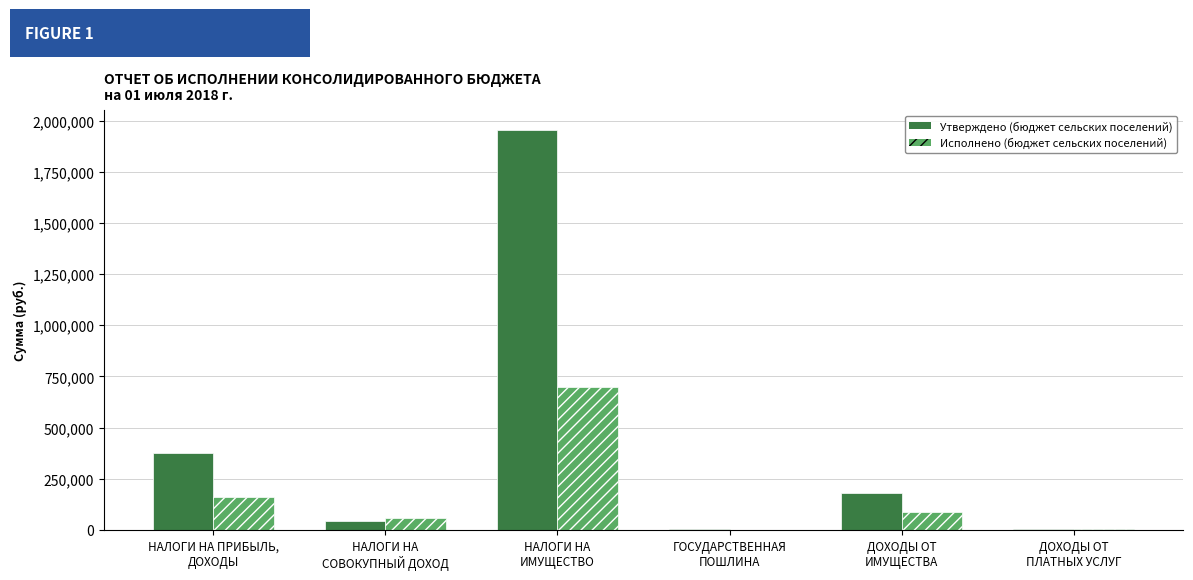

What is the sum of all Утверждено (бюджет сельских поселений) values?

2556100.0